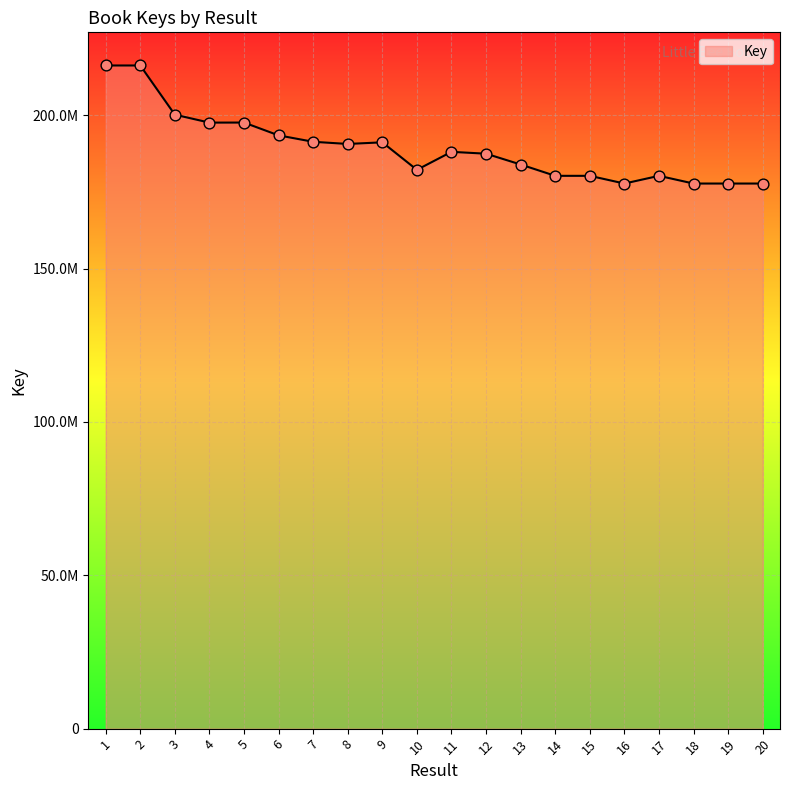

Which has a higher value, 13 or 18?

13